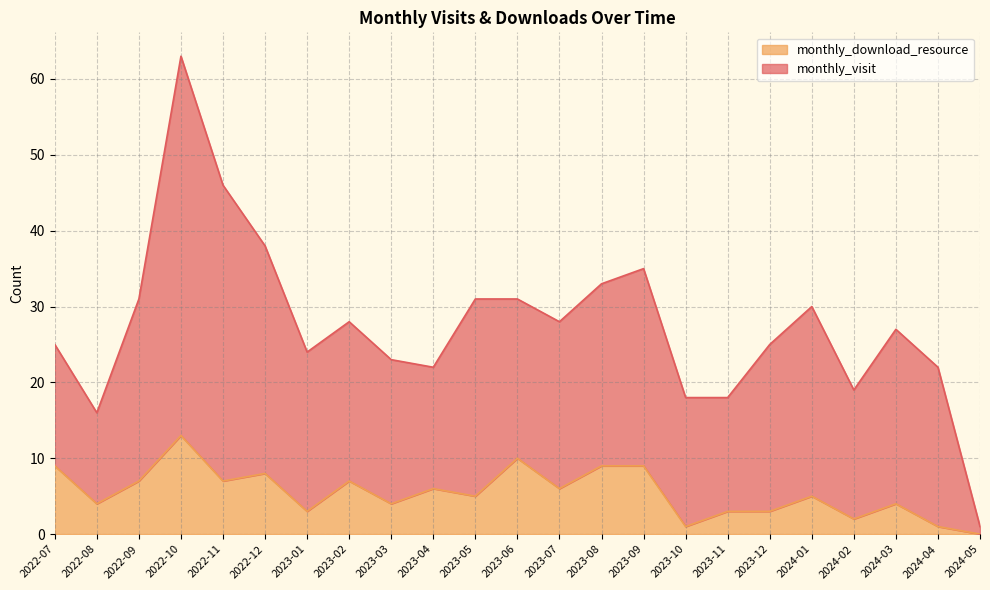

Rank the categories by value from highest to lowest.

2022-10, 2023-06, 2022-07, 2023-08, 2023-09, 2022-12, 2022-09, 2022-11, 2023-02, 2023-04, 2023-07, 2023-05, 2024-01, 2022-08, 2023-03, 2024-03, 2023-01, 2023-11, 2023-12, 2024-02, 2023-10, 2024-04, 2024-05